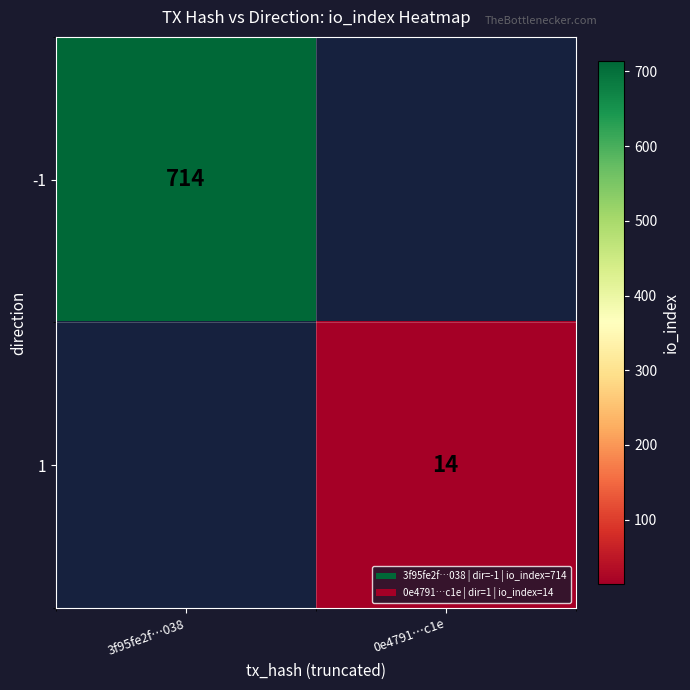

How many series are shown in this chart?

2